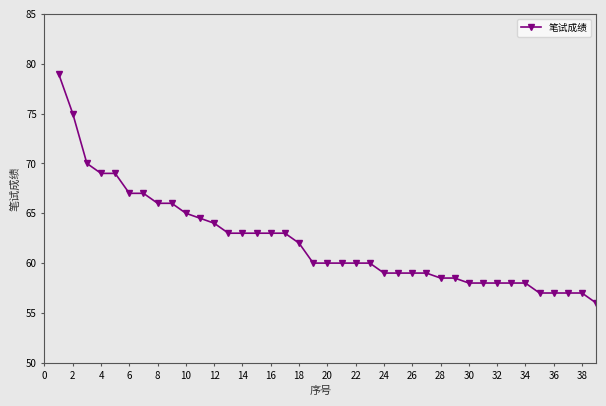

What is the greatest value displayed?

79.0